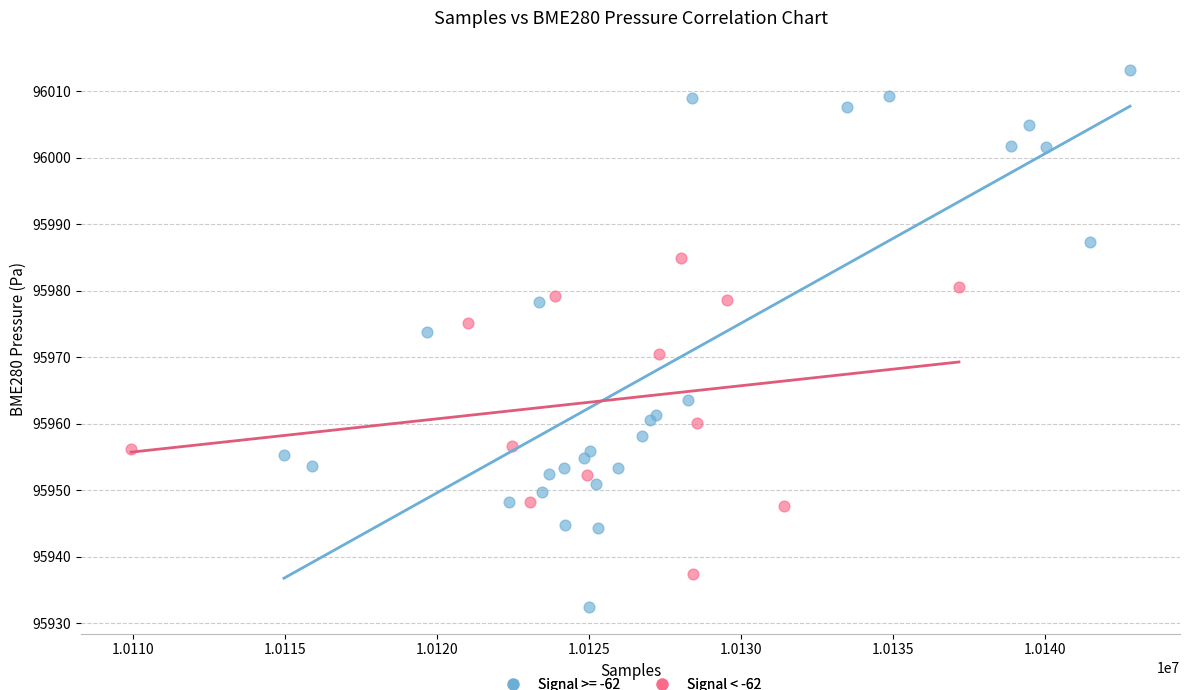

Which series contains the lowest Y value?

Signal >= -62